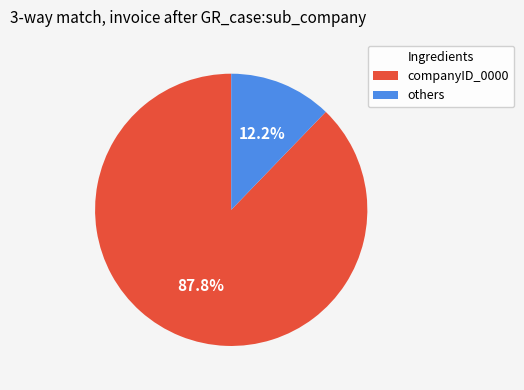

Is there a majority slice in this chart?

Yes